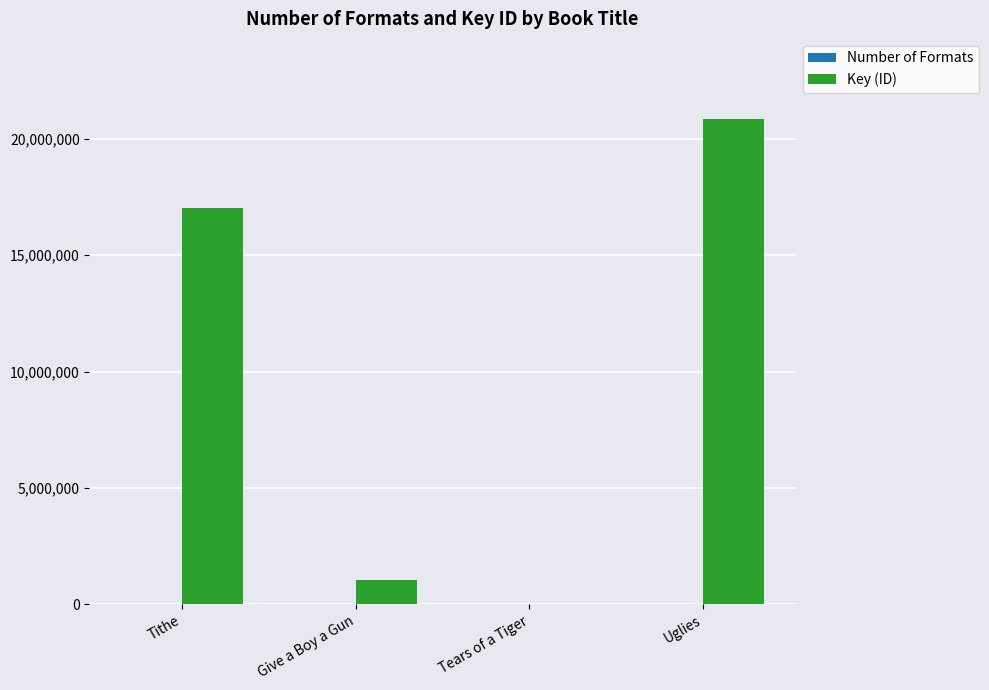

Is it true that Key (ID) equals 5322737 at Uglies?

False